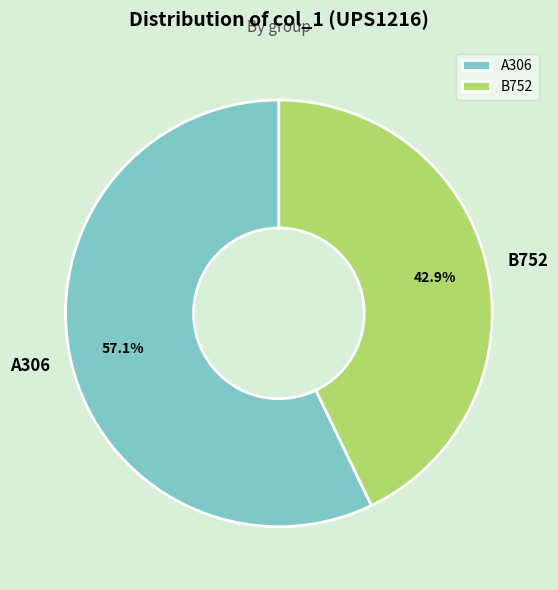

Does any single category account for the majority?

Yes